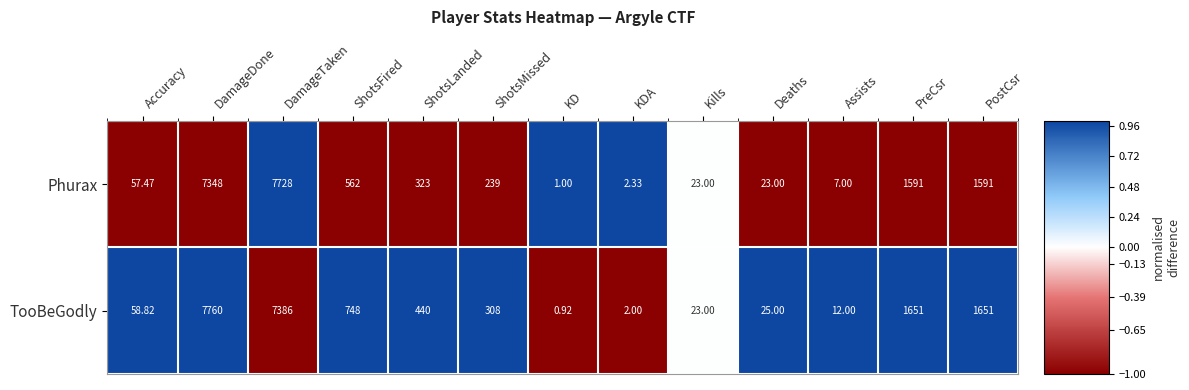

How many values in the TooBeGodly series are below 308?

6